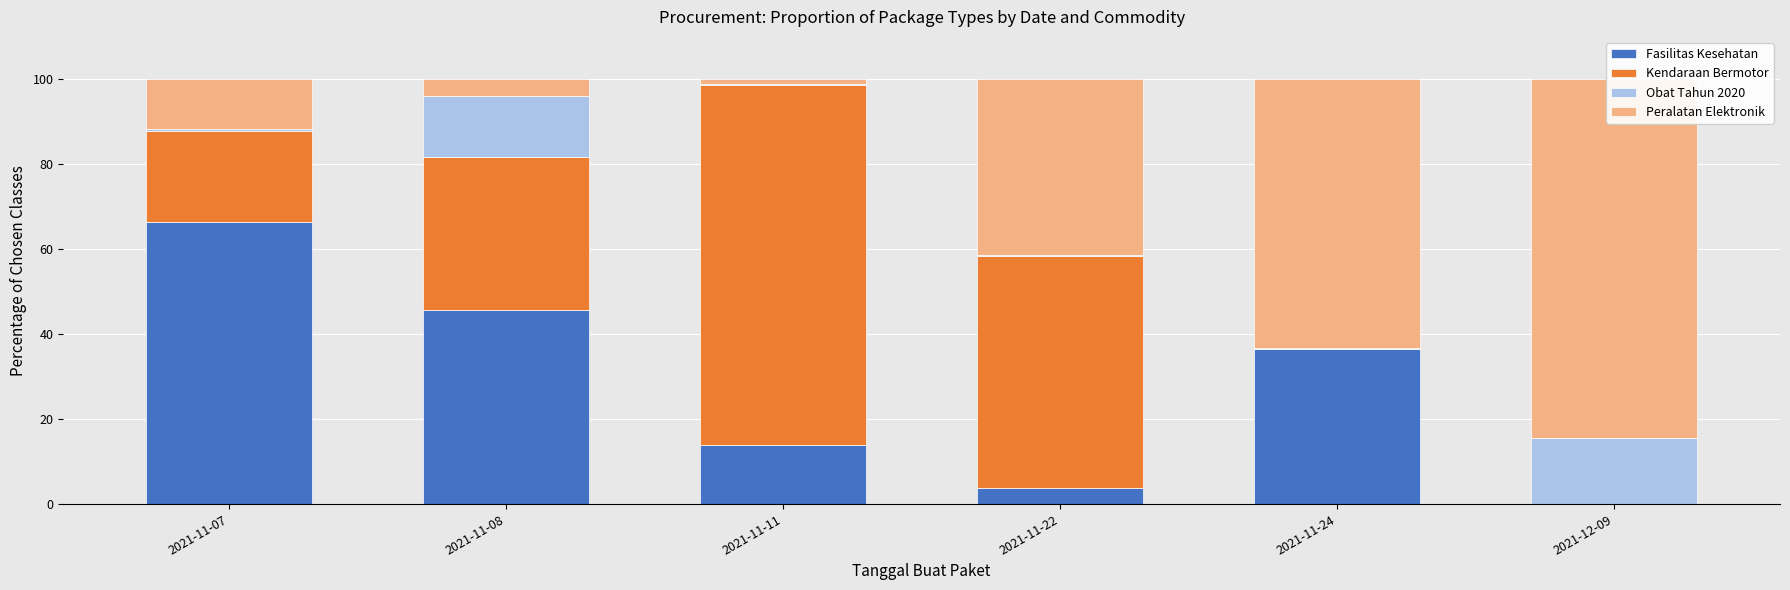

Read the Fasilitas Kesehatan value at 2021-11-07.

66.3